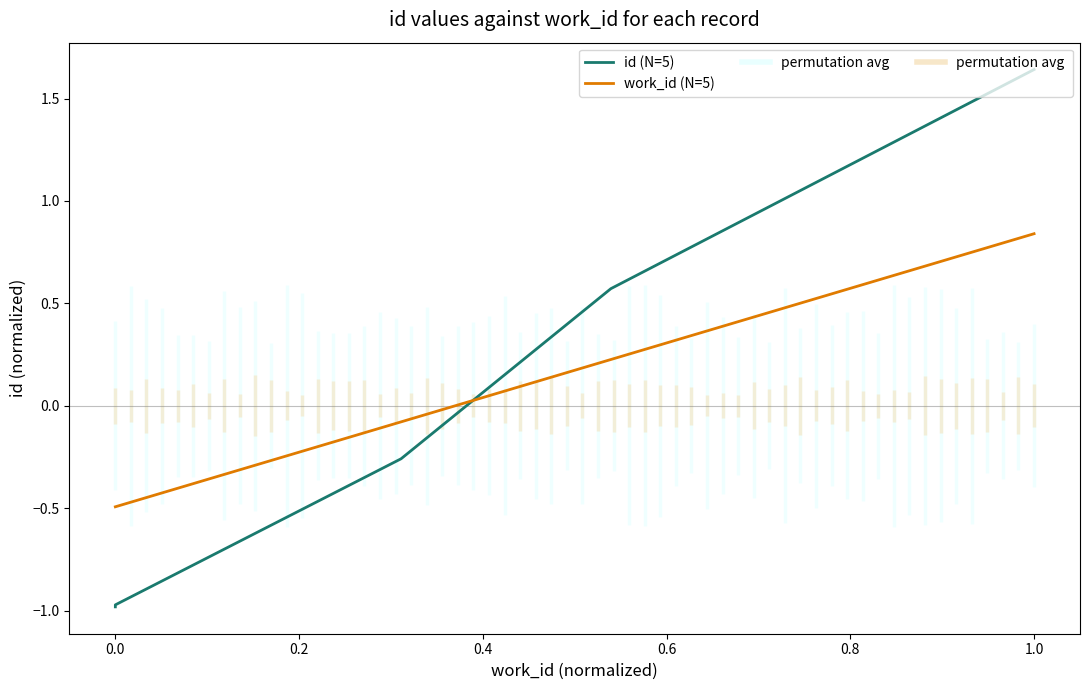

Where does the work_id (N=5) series first go above 0?

0.4